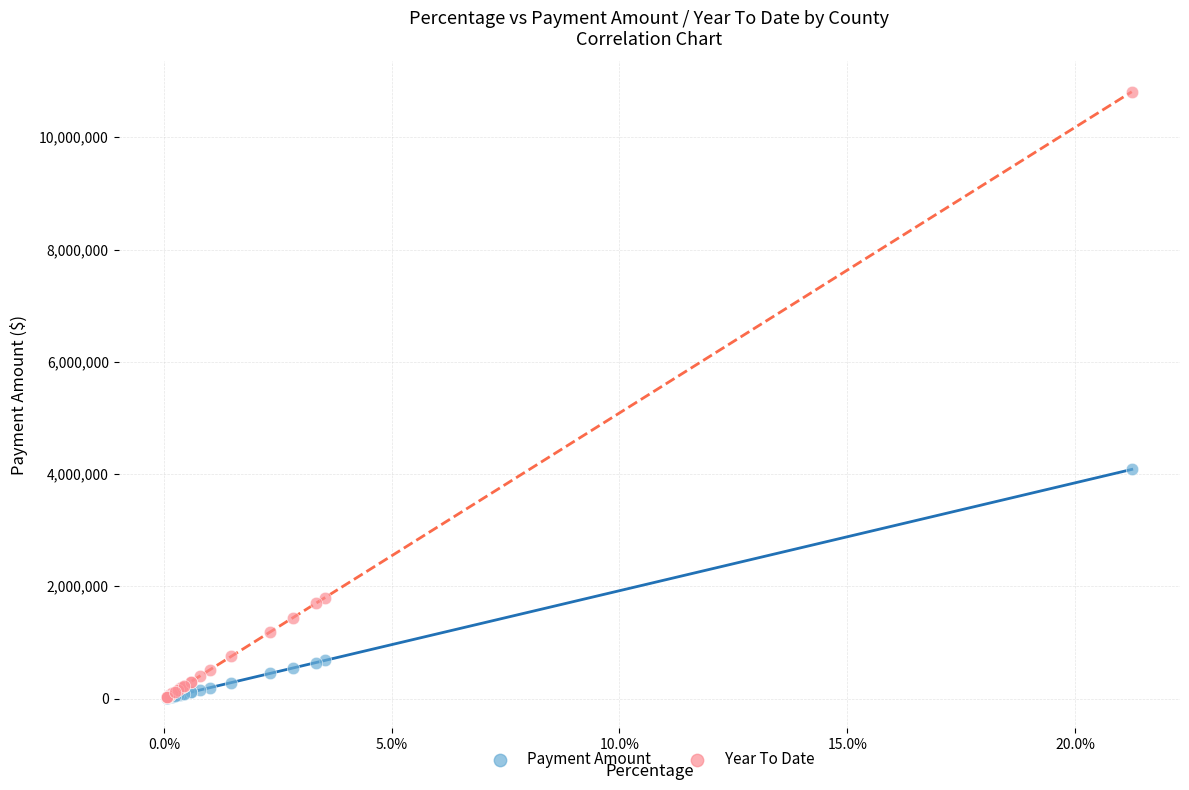

Which series has the largest Y range (max minus min)?

Year To Date